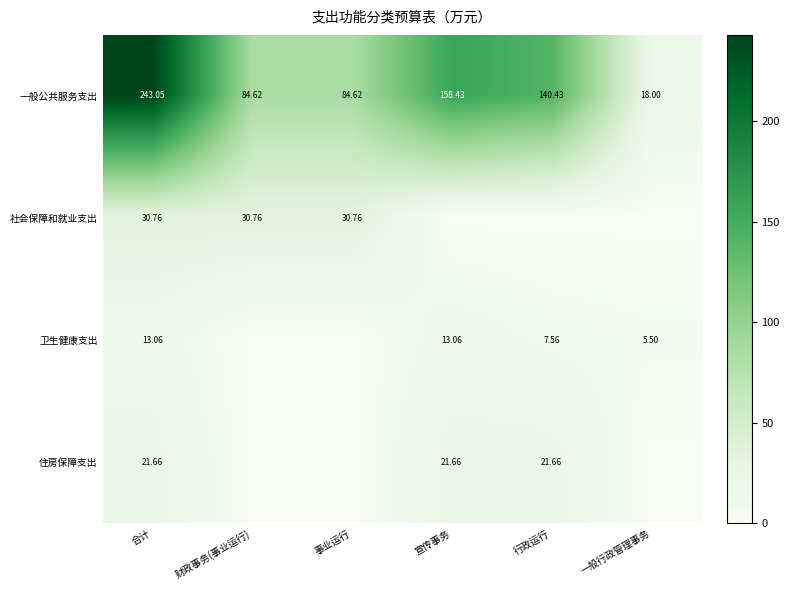

What is the total value across all series at 宣传事务?

193.2